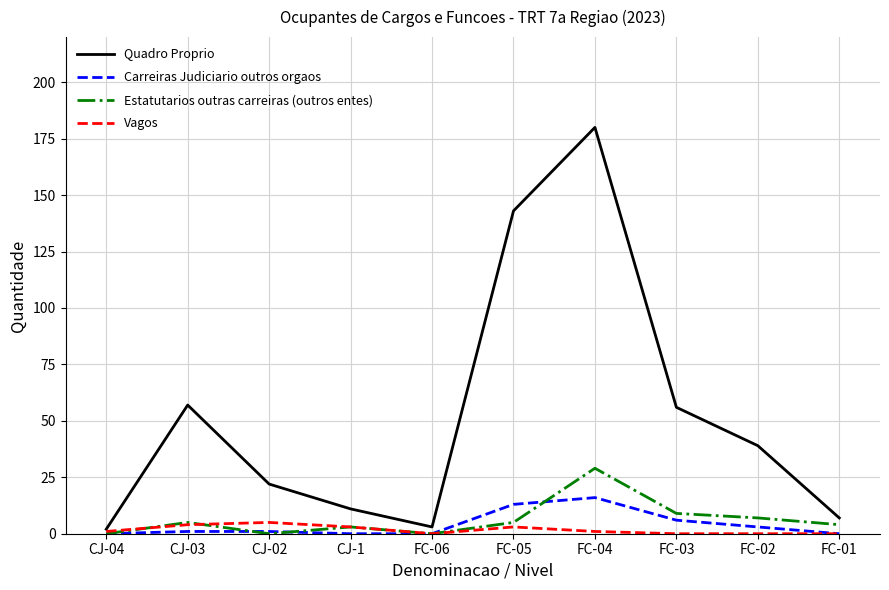

What is the total value across all series at CJ-02?

28